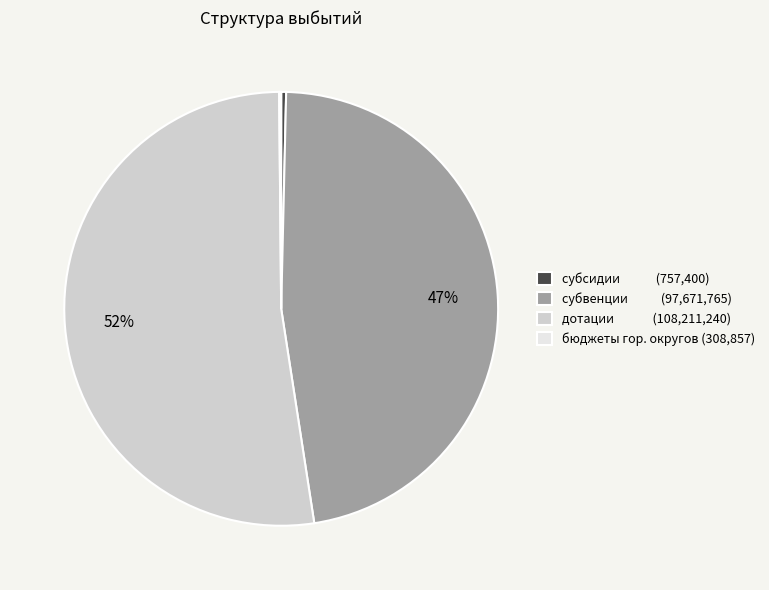

Approximately how many times larger is the value at субвенции (97,671,765) compared to субсидии (757,400)?

129.0